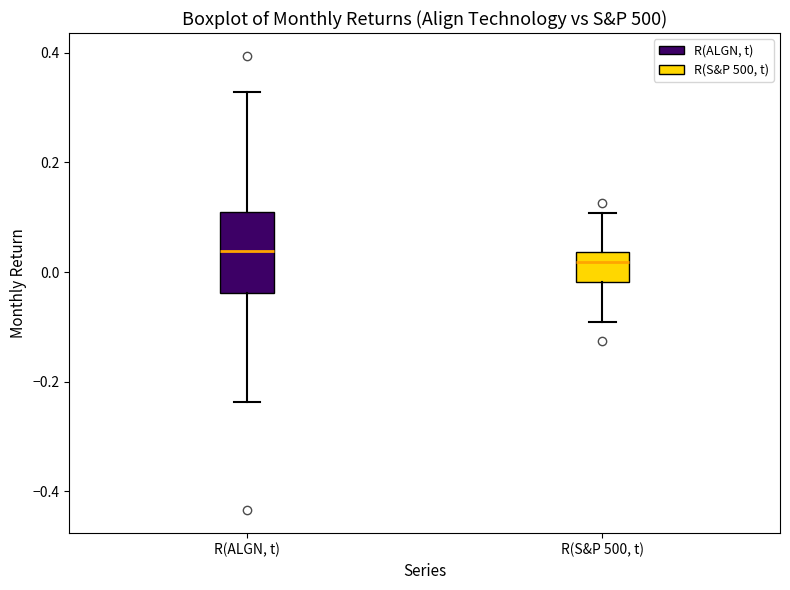

Where does the lower whisker of the box for R(S&P 500, t) end on the y-axis? The values are not printed on the chart, so give them approximately, as read against the axis.

-0.10